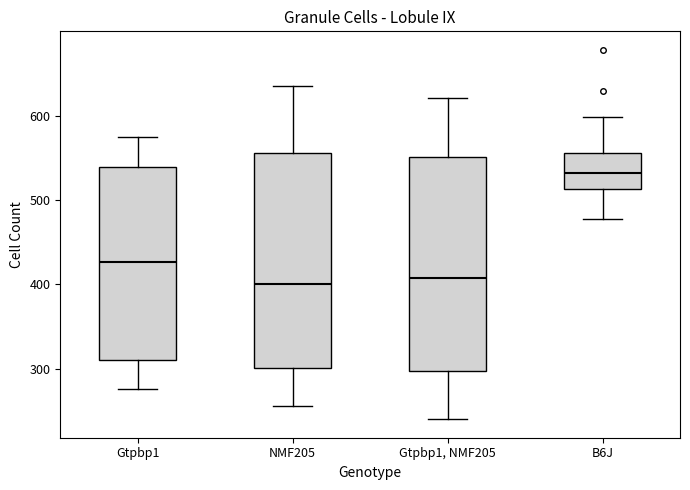

Reading left to right, read every box against the y-axis: the position of its median line, the range the box covers, and the ends of its whiskers. The values are not printed on the chart, so give them approximately, as read against the axis.

Gtpbp1: median 430, box 310 to 540, whiskers 280 to 580
NMF205: median 400, box 300 to 560, whiskers 260 to 640
Gtpbp1, NMF205: median 410, box 300 to 550, whiskers 240 to 620
B6J: median 530, box 510 to 560, whiskers 480 to 600